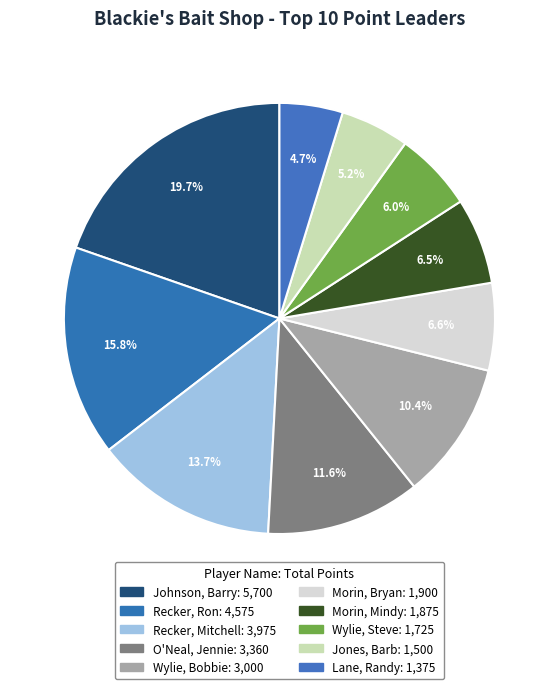

Count the number of slices in the pie.

10